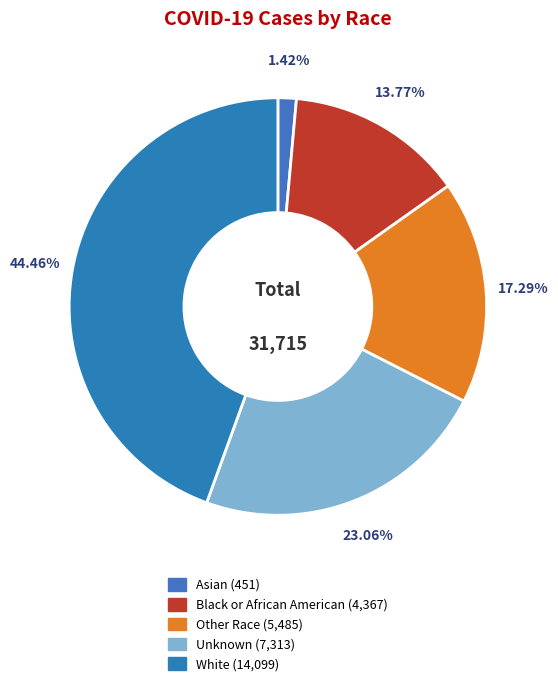

Count the number of slices in the pie.

5